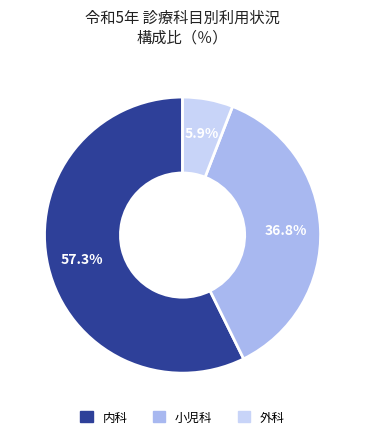

What portion of the pie excludes 外科?

94.1%